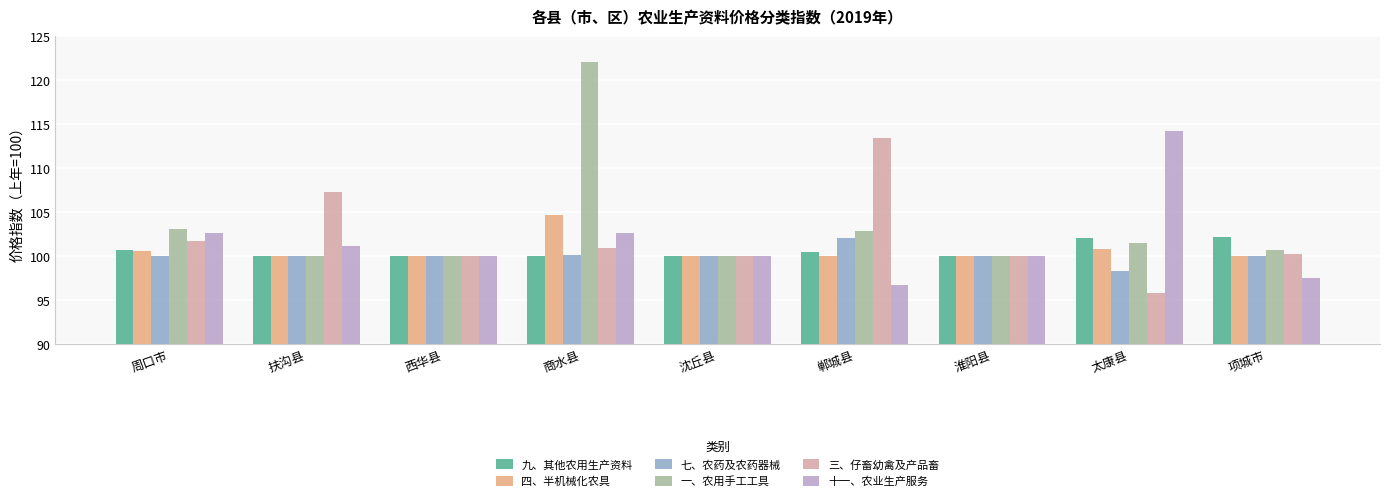

What is the approximate value of 七、农药及农药器械 at 扶沟县?

100.0